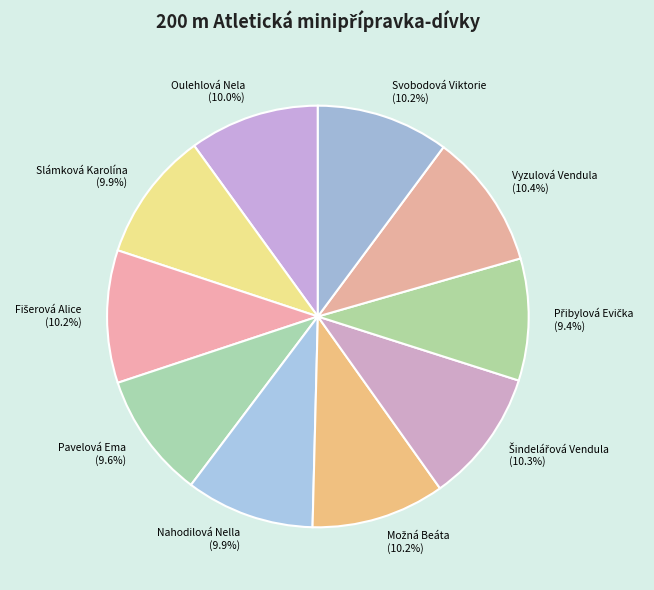

How much of the chart is everything except Slámková Karolína?

90.1%